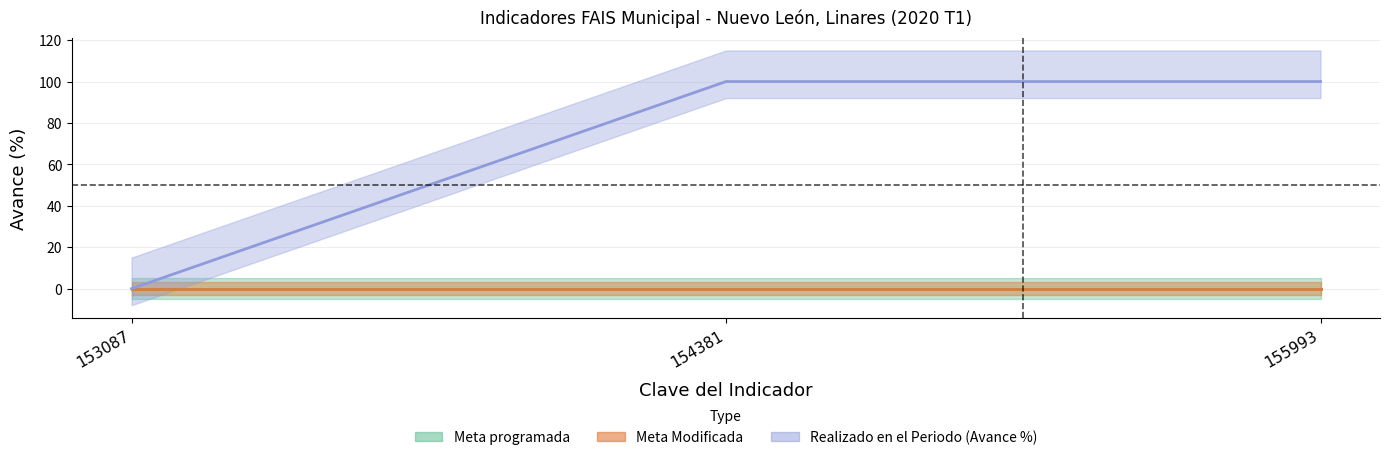

Rank the series at 153087 from highest to lowest value.

Meta programada, Meta Modificada, Realizado en el Periodo, Avance